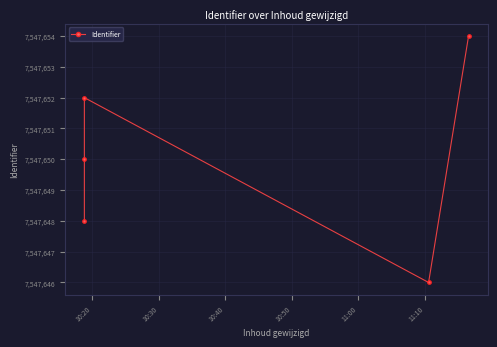

Is this an area chart (filled region under the line)?

No